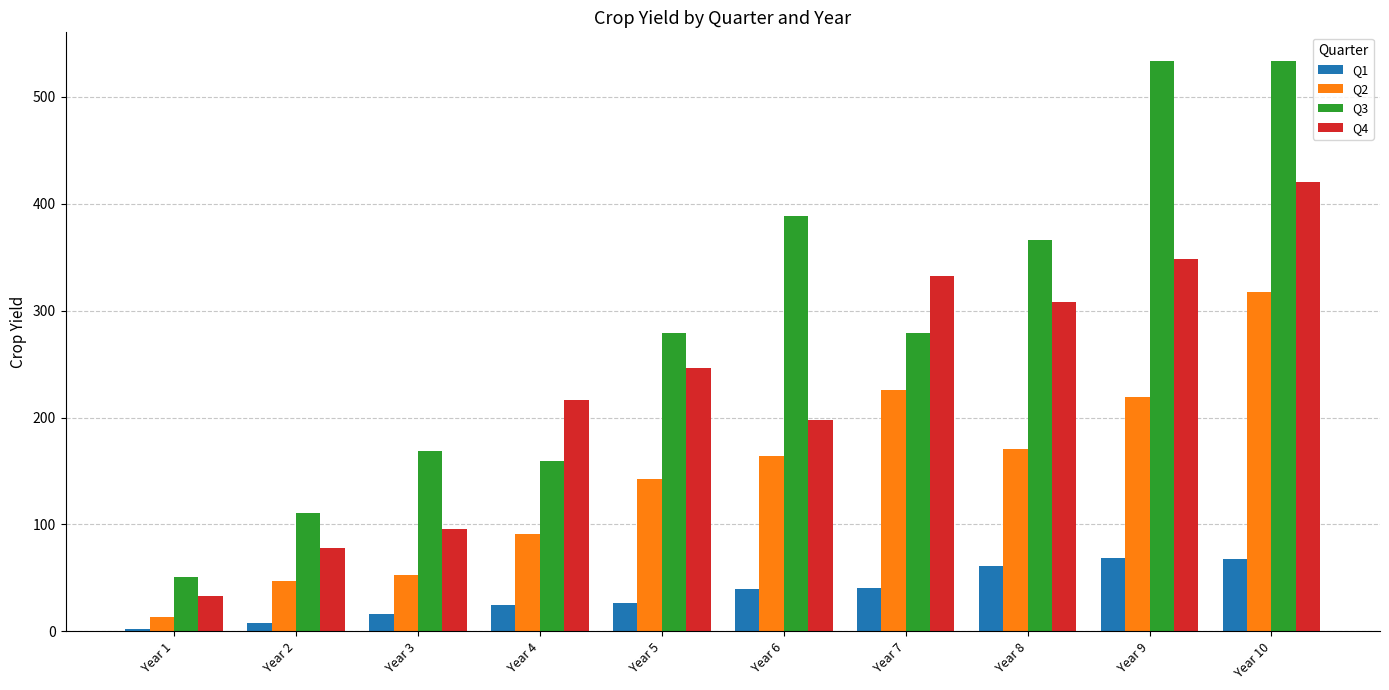

The value of Q1 at Year 10 is 67.6. True or false?

True